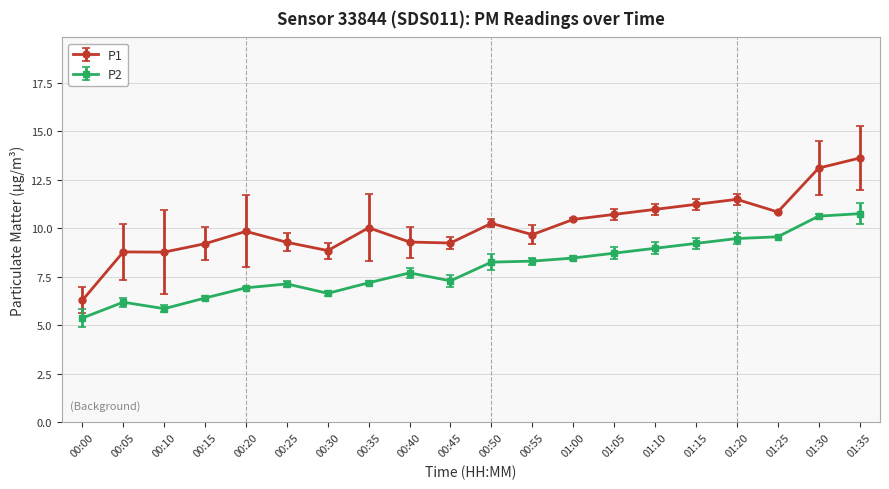

Does the chart have visible grid lines?

Yes